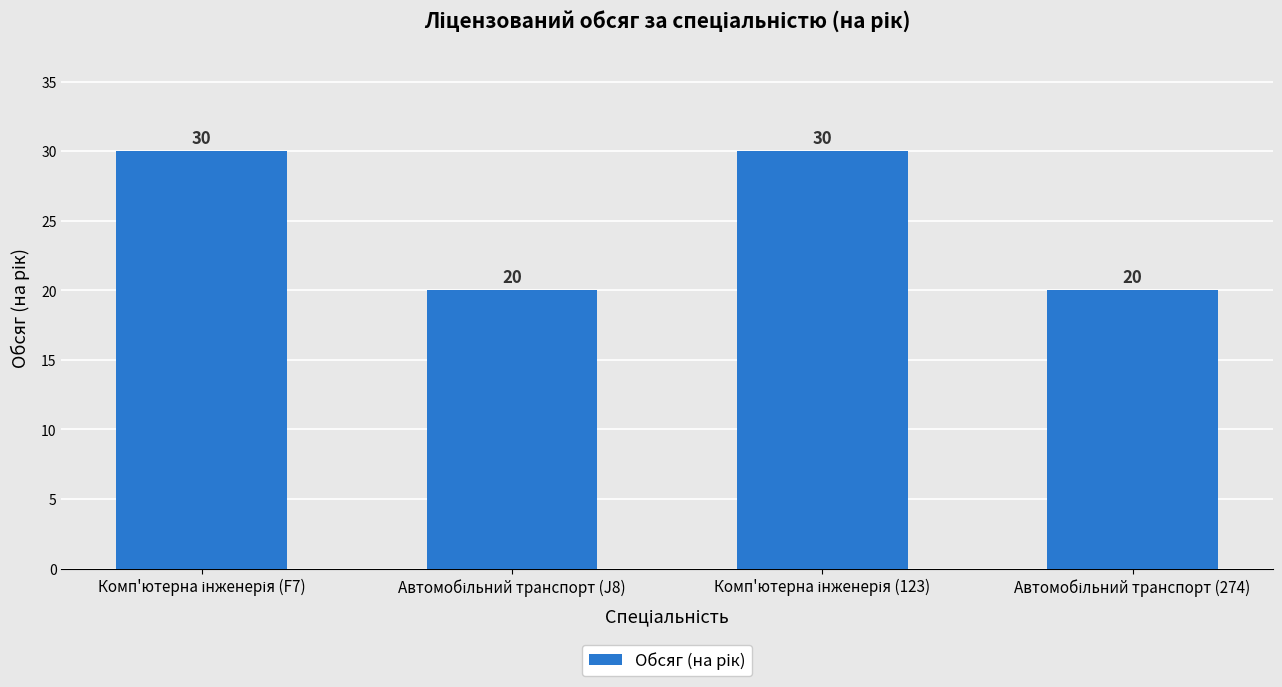

Are the bars horizontal?

No